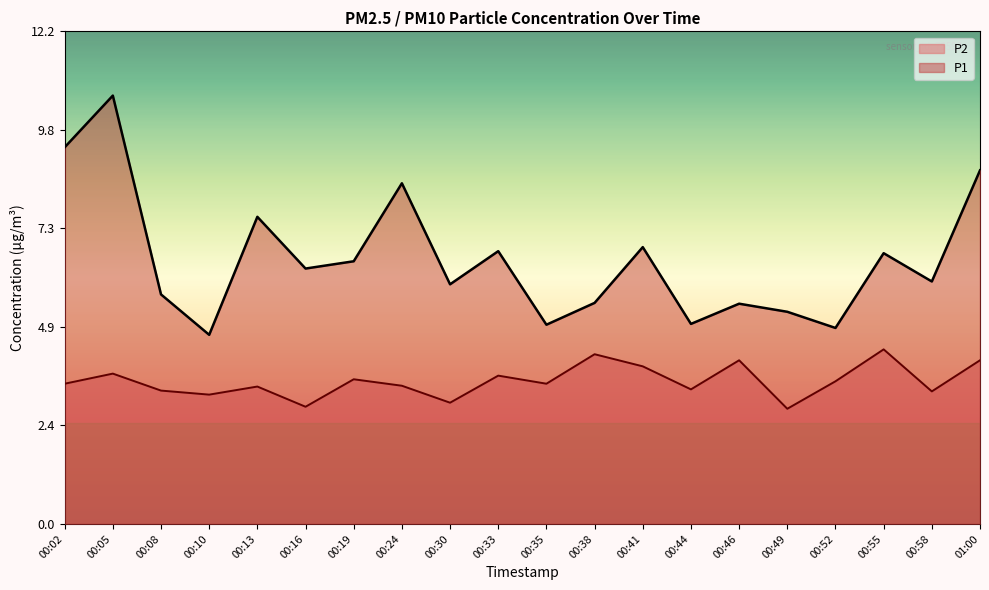

What is the value of the P1 point at the 20th from the left?

8.8